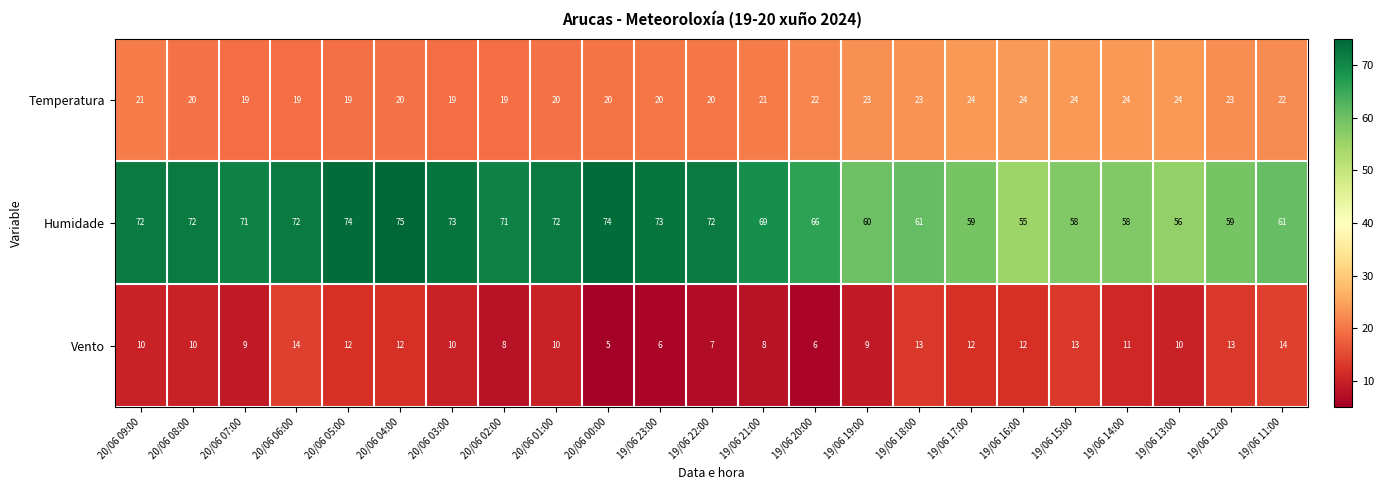

What is the difference between the highest and lowest values at 19/06 12:00?

46